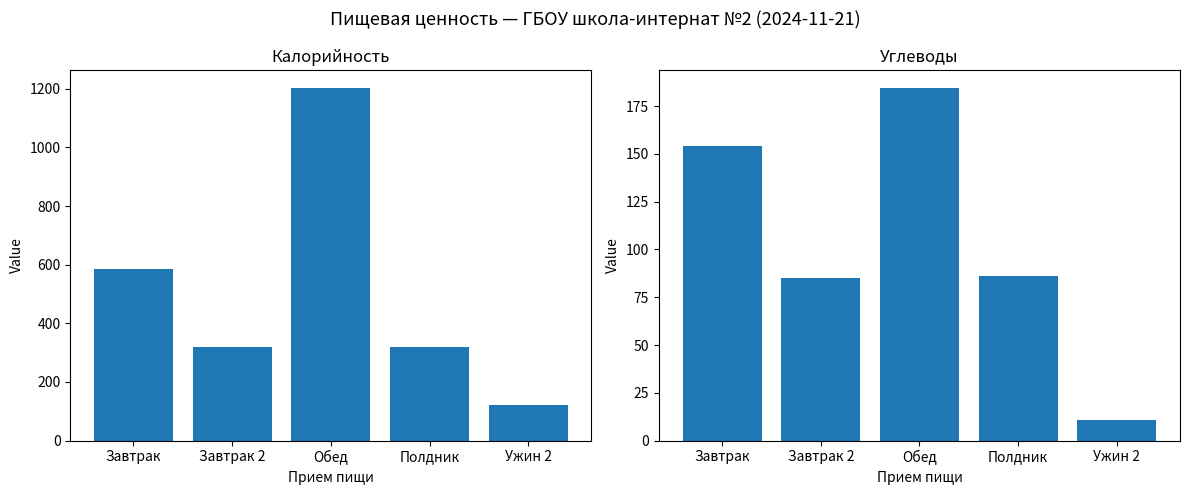

What is the value of the Углеводы bar at the 1st from the left?

154.1